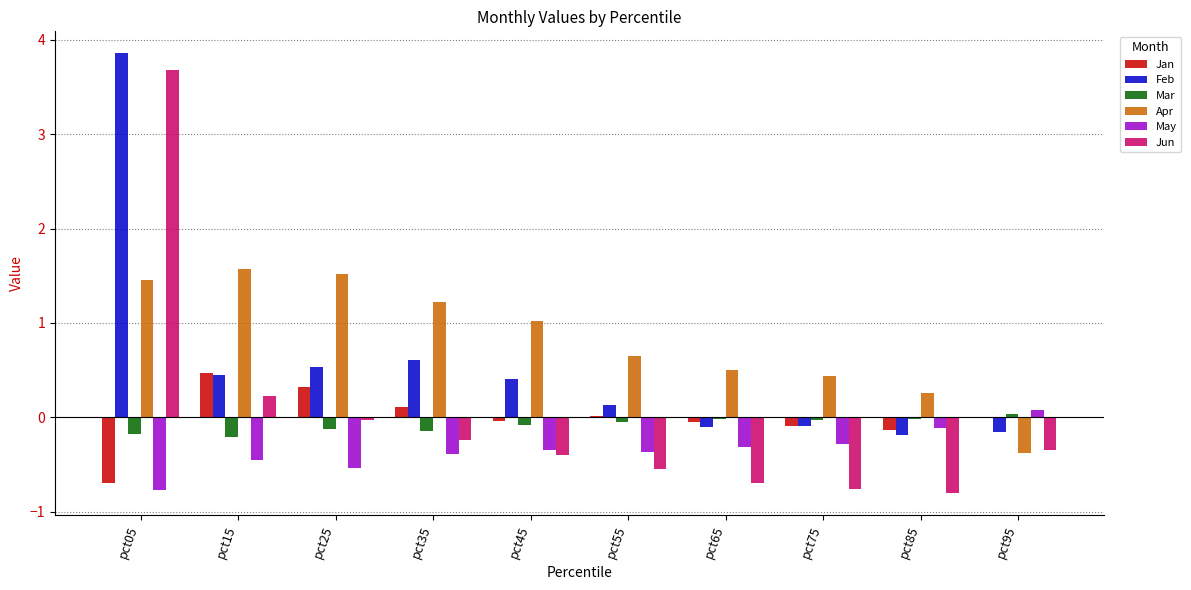

What value does the May series have at pct35?

-0.4